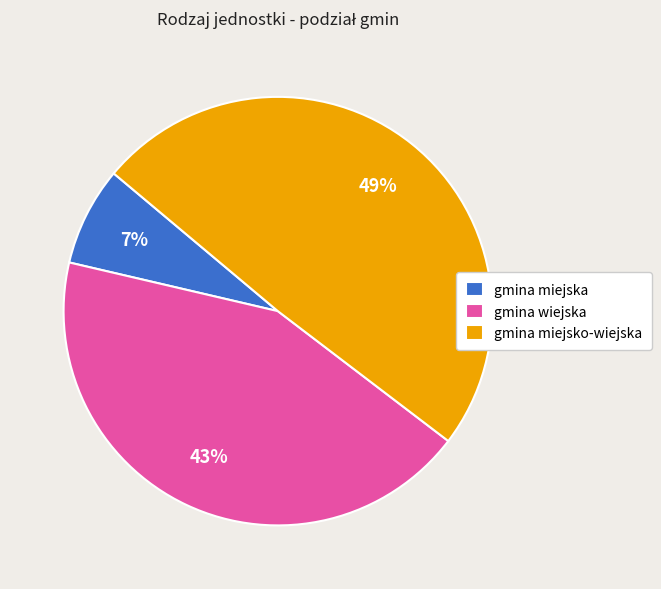

To the nearest percent, what is the difference between the largest and smallest slice percentages?

42%